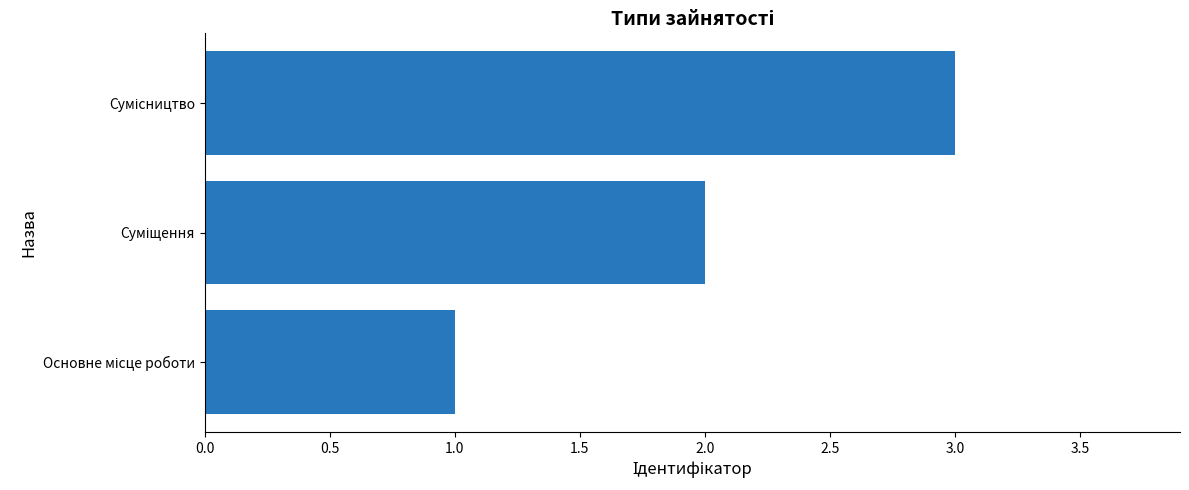

What is the sum of all values?

6